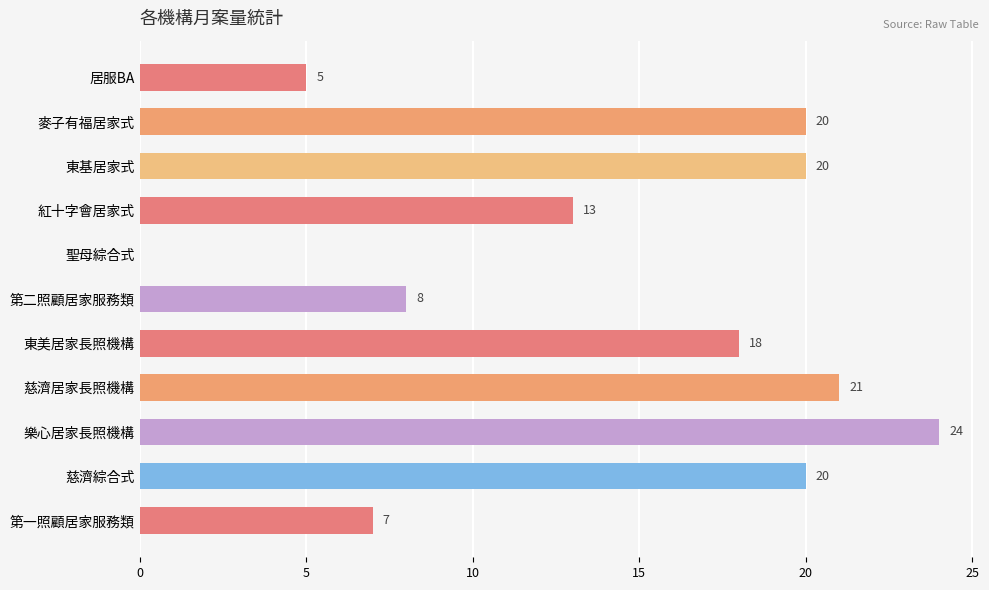

Is it true that the value at 東基居家式 is 20?

True